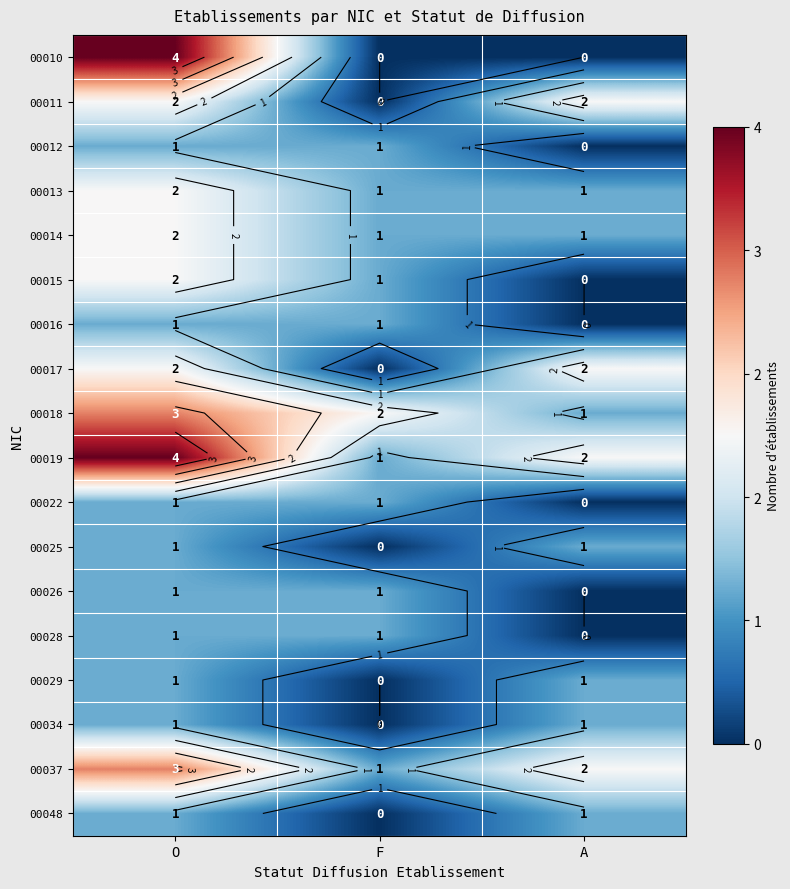

How many data points in 00028 are less than 1?

1